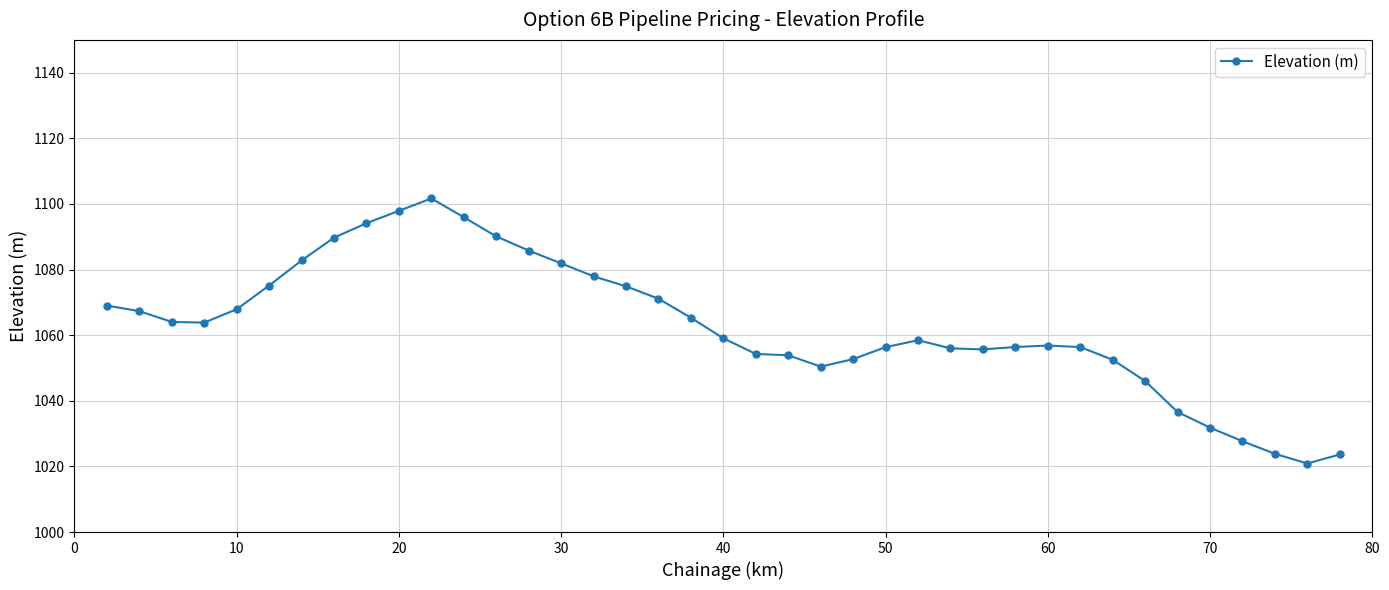

What is the value of the 25th point from the left?

1056.4